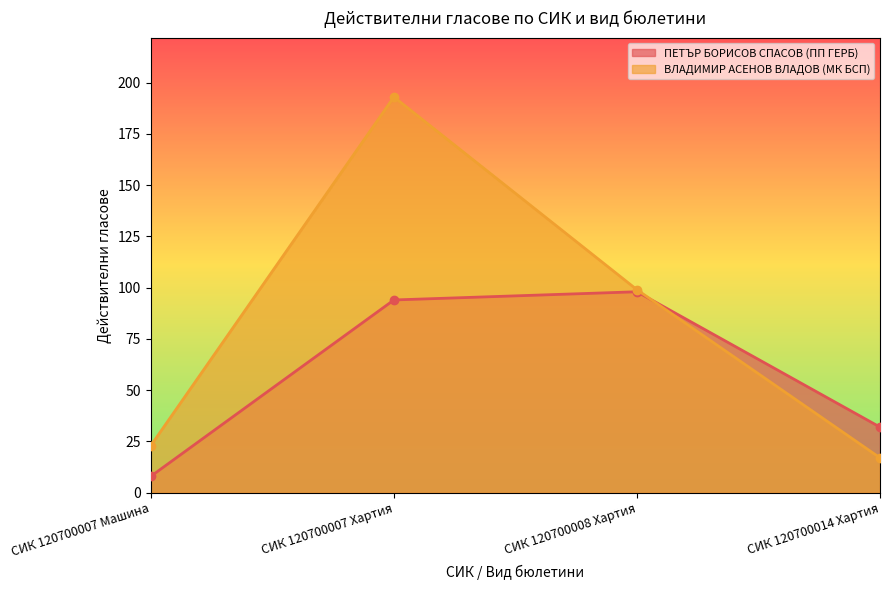

Is it true that ВЛАДИМИР АСЕНОВ ВЛАДОВ (МК БСП) equals 99 at СИК 120700008 Хартия?

True